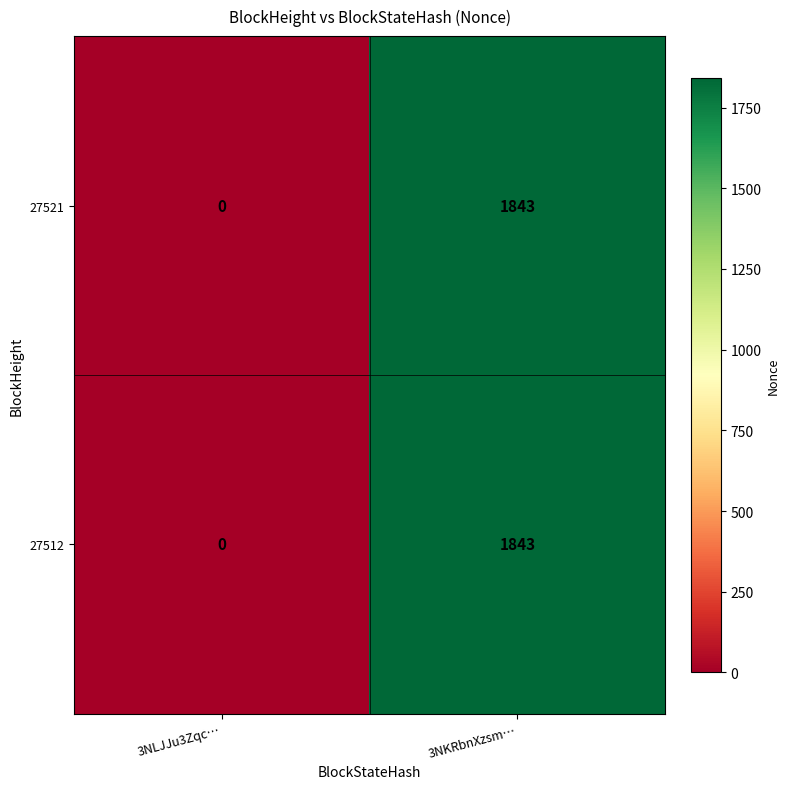

At which category is the sum across all series the highest?

3NKRbnXzsm…